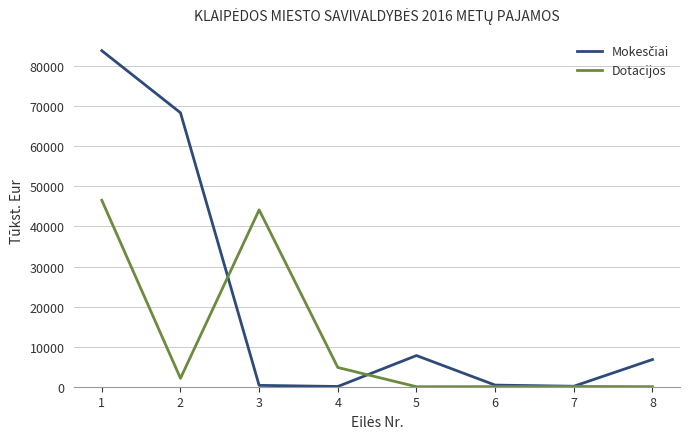

What is the highest value of the Dotacijos series?

46529.3